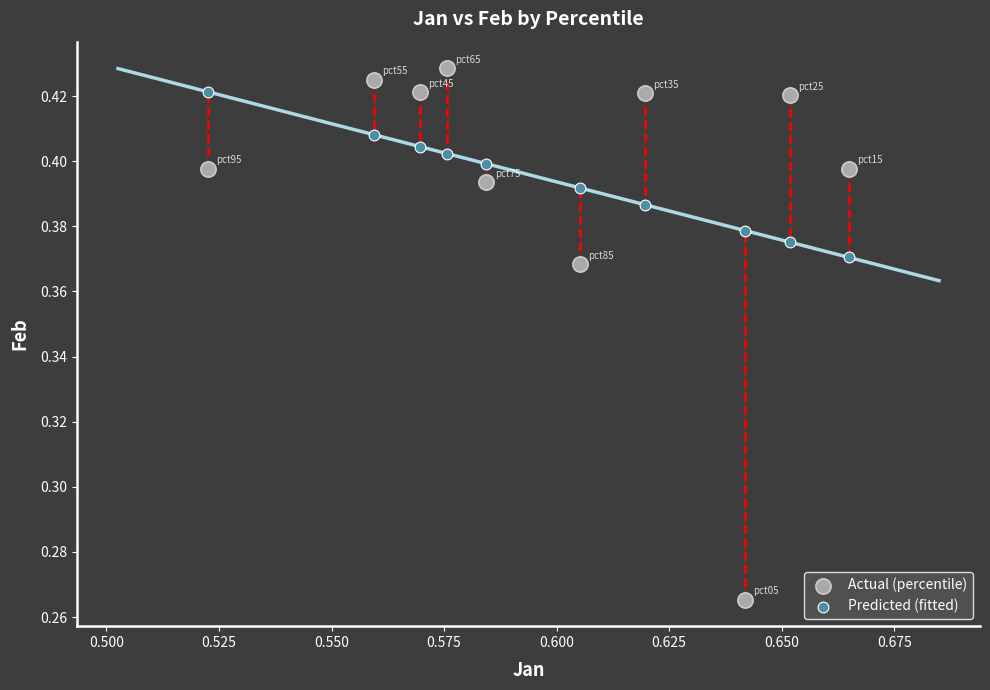

Which series contains the lowest Y value?

Actual (percentile)